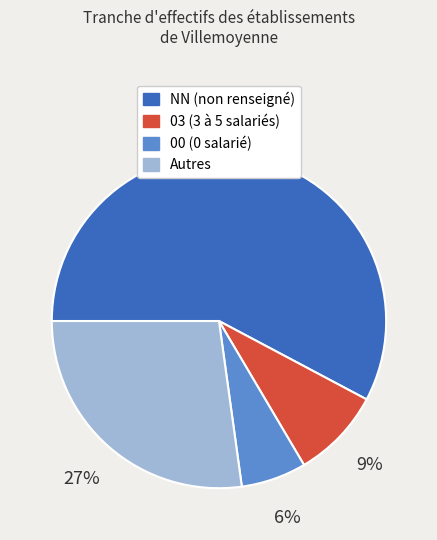

To the nearest percent, what is the average slice percentage?

25%